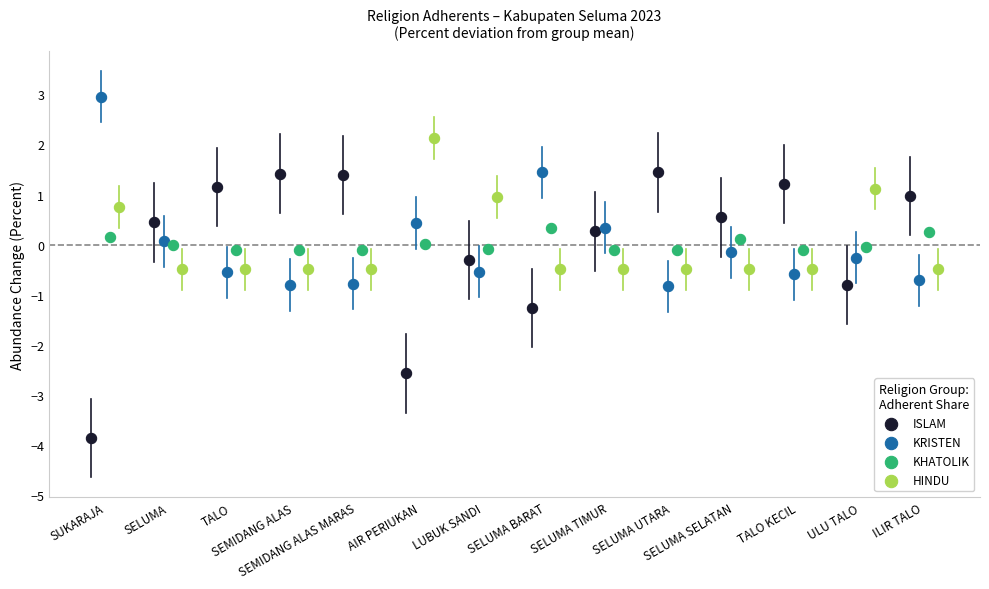

Which series reaches the maximum Y coordinate?

KRISTEN